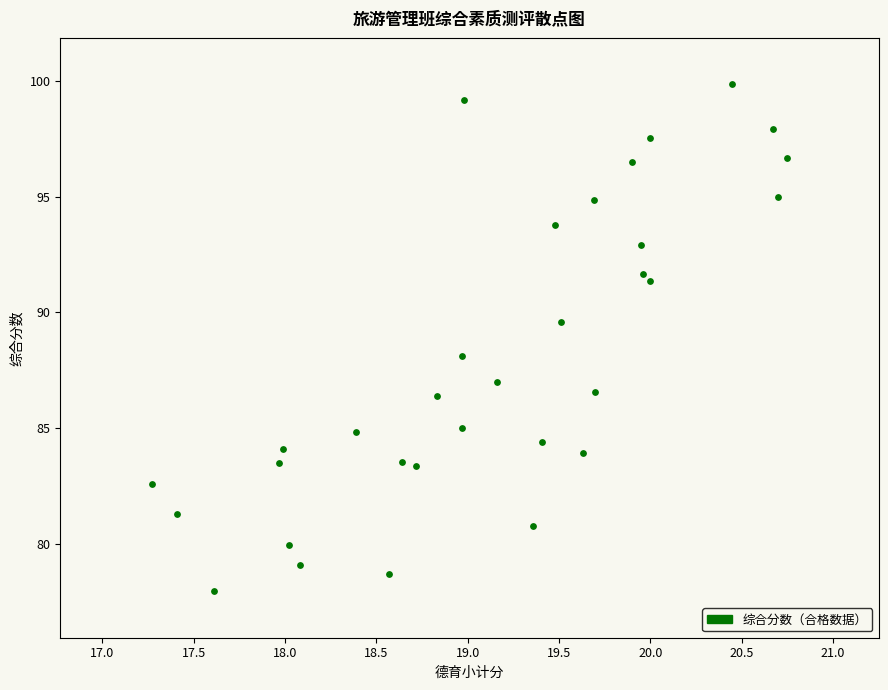

What is the range of Y values (max minus min)?

21.9